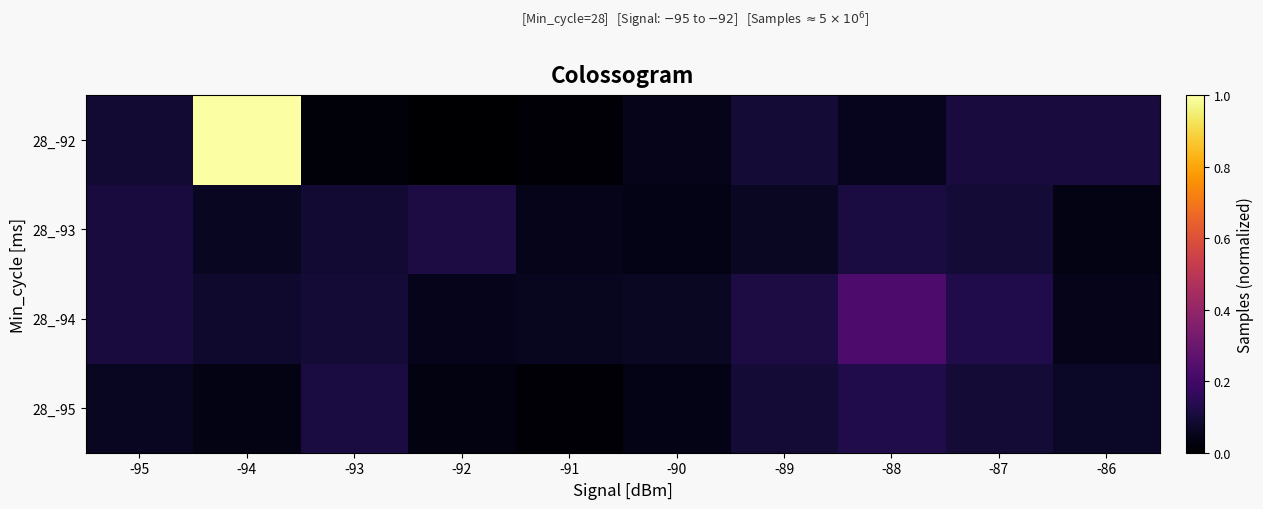

How many series are shown in this chart?

4